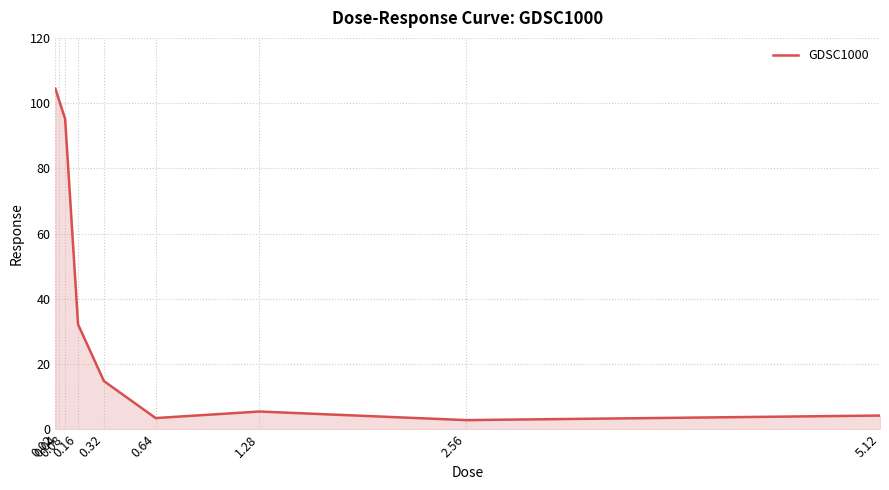

What is the minimum value shown in the chart?

2.8